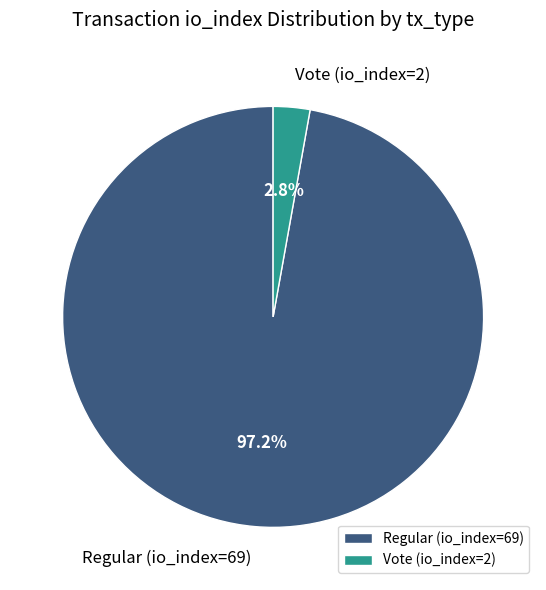

To the nearest percent, what percentage of the pie is Vote (io_index=2)?

3%